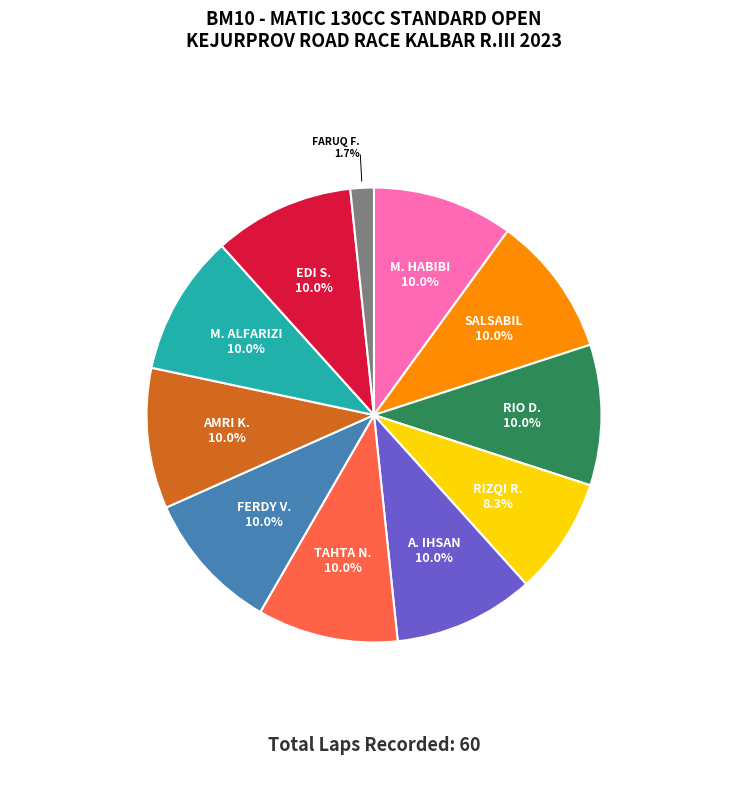

Count the number of slices in the pie.

11